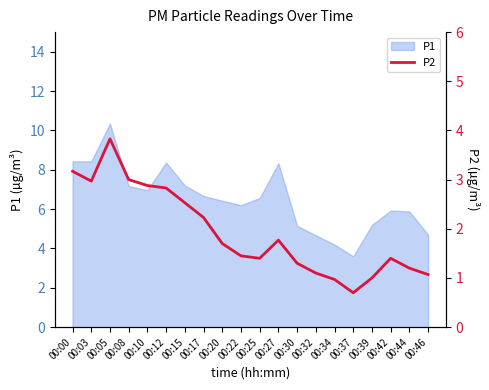

How many points are lower than both their immediate neighbors (excluding endpoints)?

3